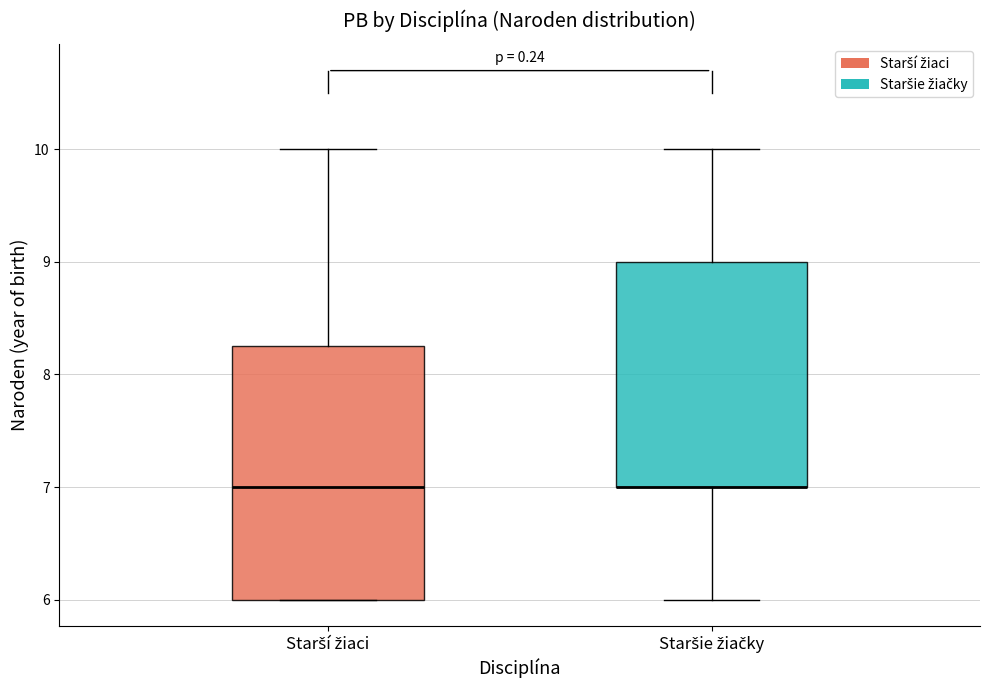

Which box is the tallest, from its lower edge to its upper edge?

Starší žiaci